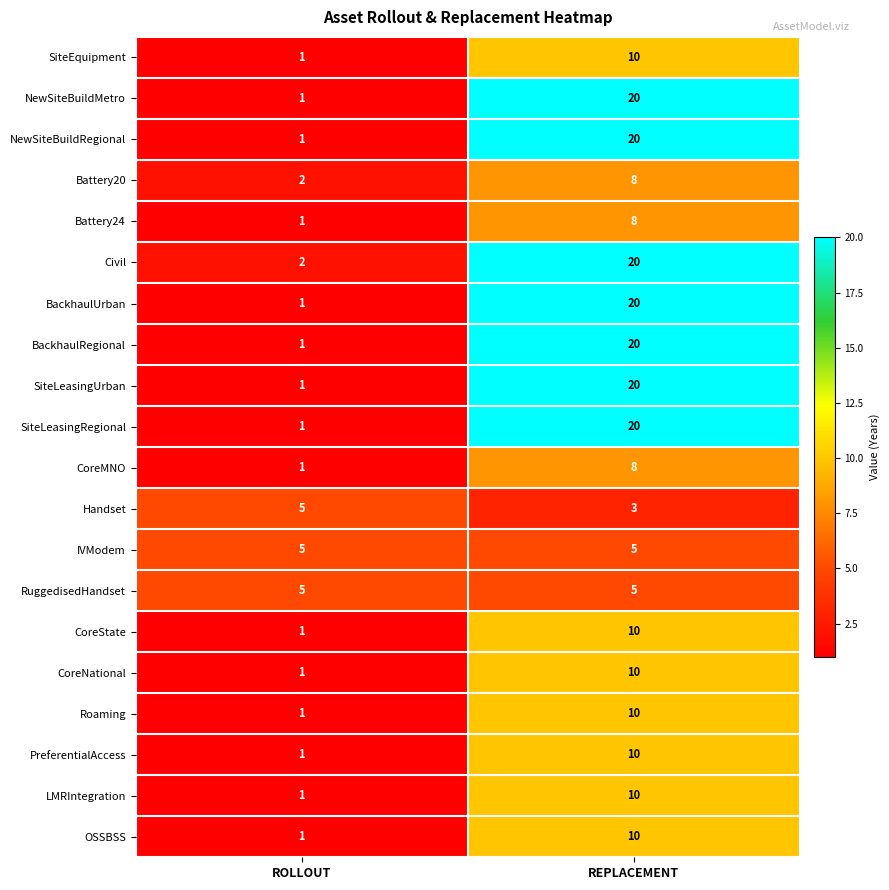

The SiteLeasingRegional series shows 20 at REPLACEMENT. True or false?

True